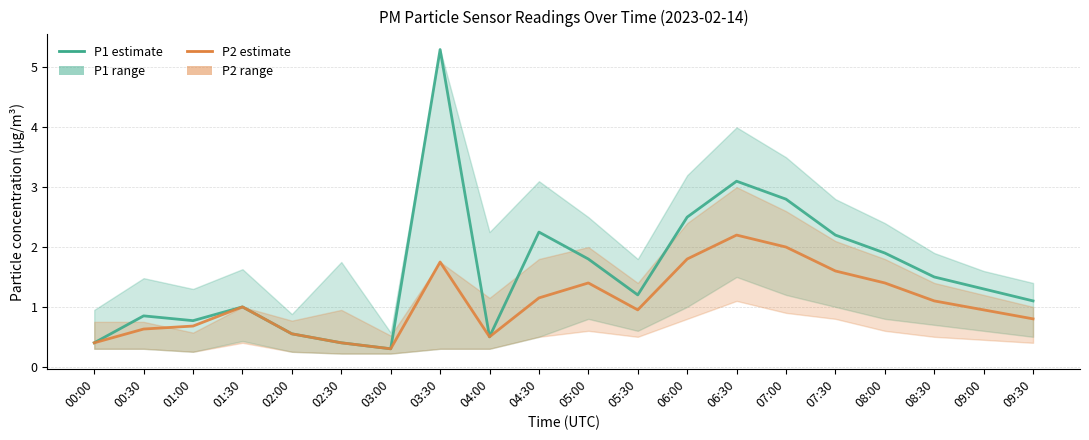

True or false: P1 (PM10) and P2 (PM2.5) cross at least once.

False